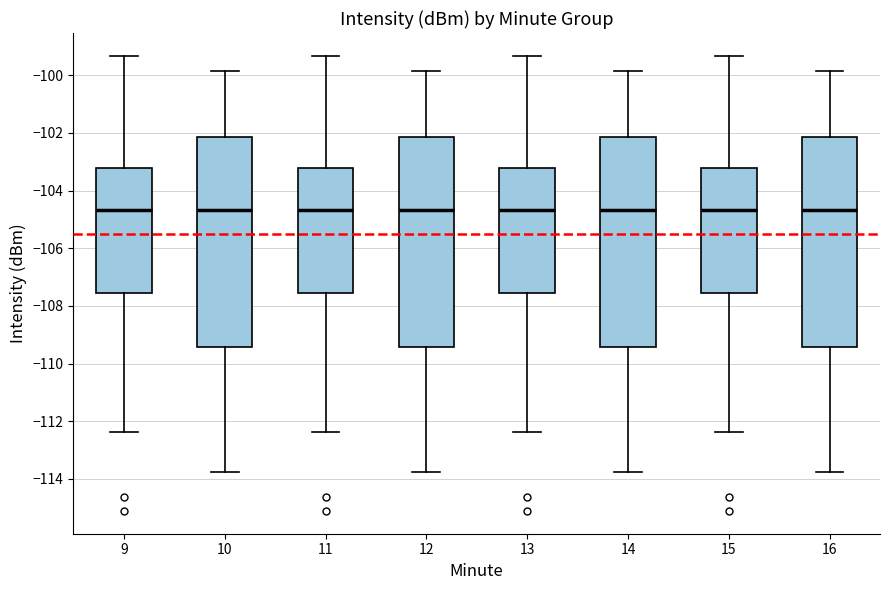

Where does the upper whisker of the box at x = 10 end on the y-axis? The values are not printed on the chart, so give them approximately, as read against the axis.

-99.8